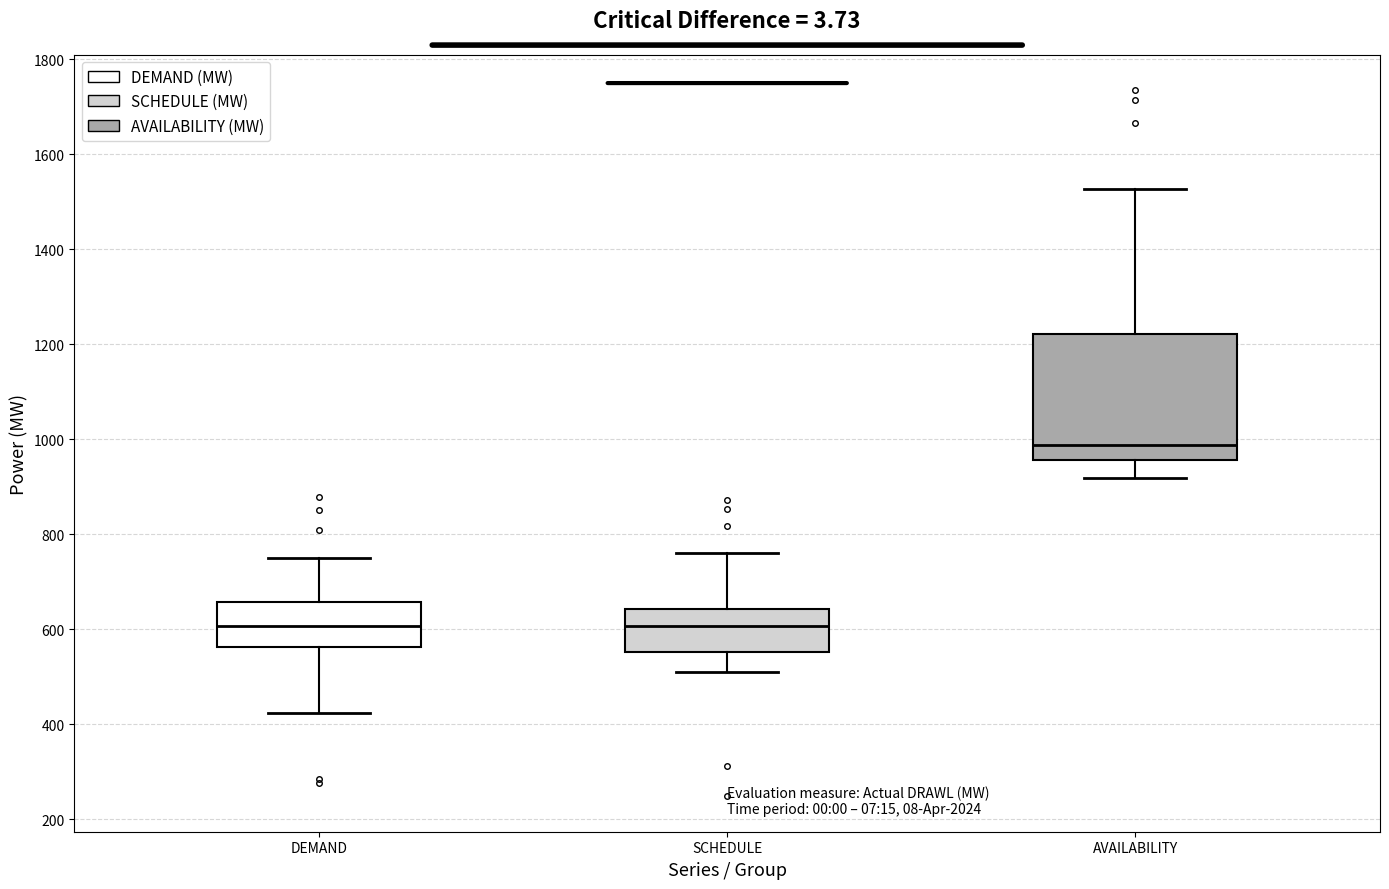

Reading left to right, read every box against the y-axis: the position of its median line, the range the box covers, and the ends of its whiskers. The values are not printed on the chart, so give them approximately, as read against the axis.

DEMAND: median 600, box 560 to 660, whiskers 420 to 760
SCHEDULE: median 600, box 560 to 640, whiskers 500 to 760
AVAILABILITY: median 980, box 960 to 1220, whiskers 920 to 1520